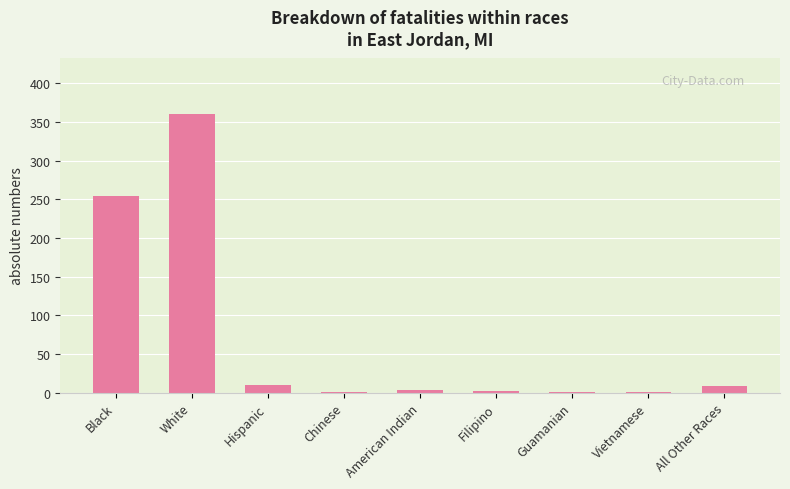

What is the sum of all values?

643